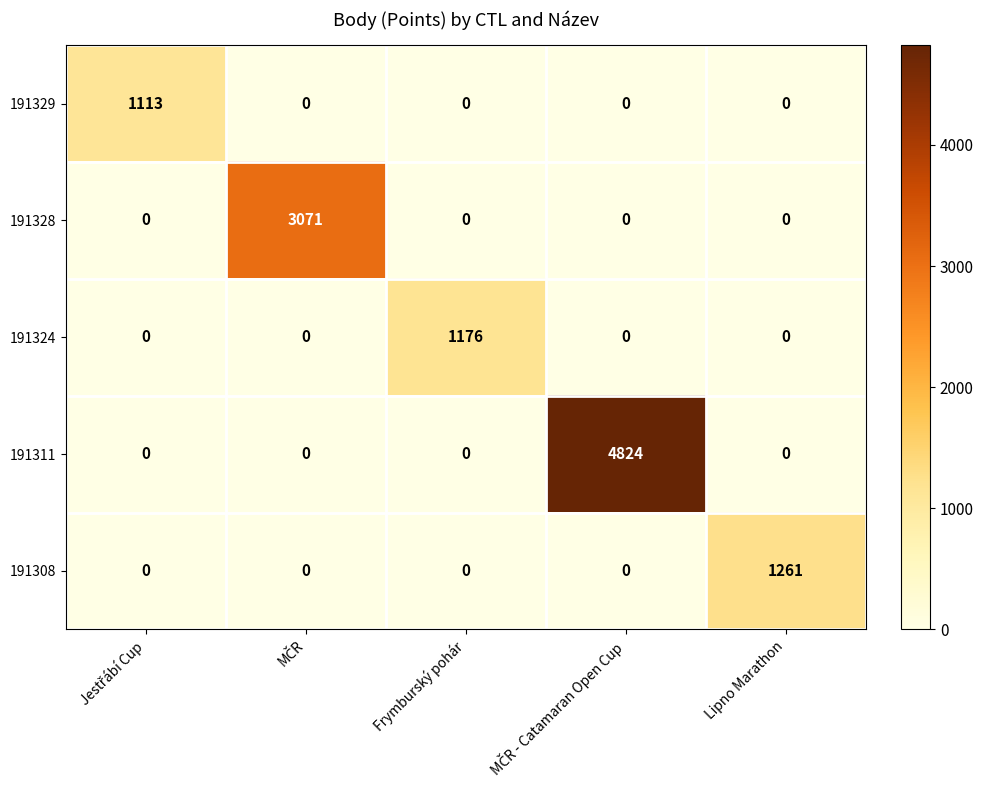

Which series has the widest spread of values?

191311